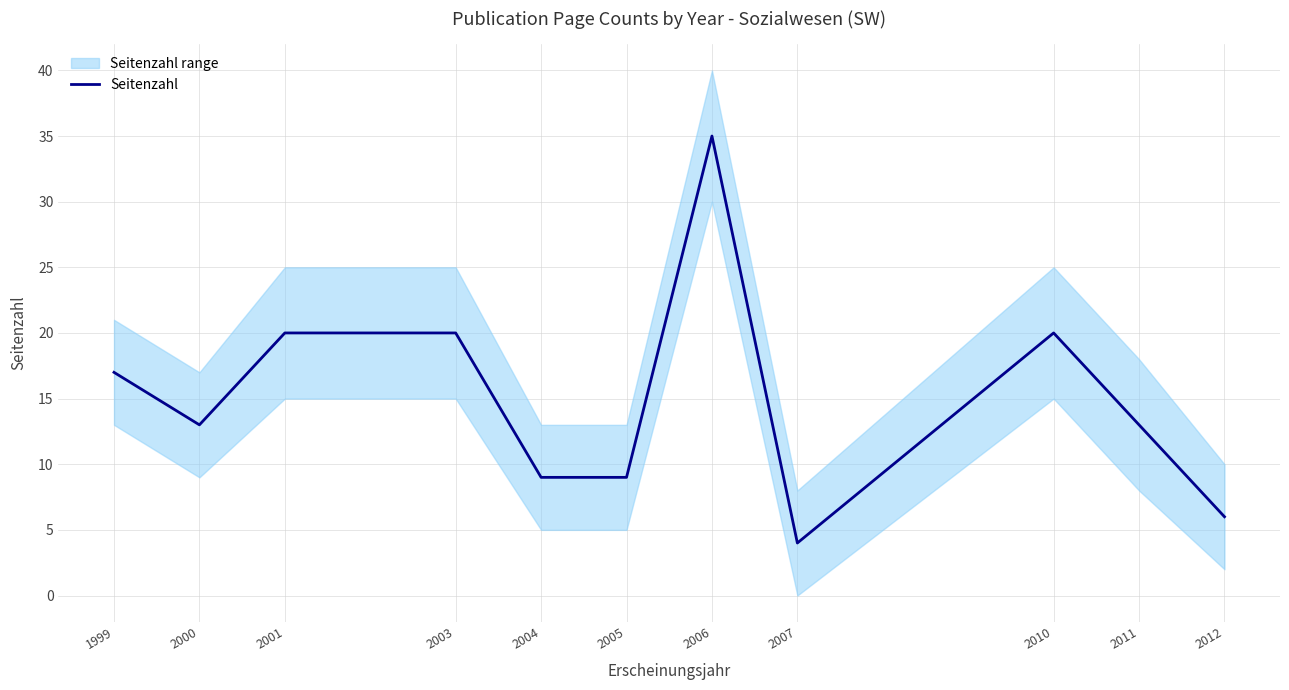

What is the minimum value shown in the chart?

4